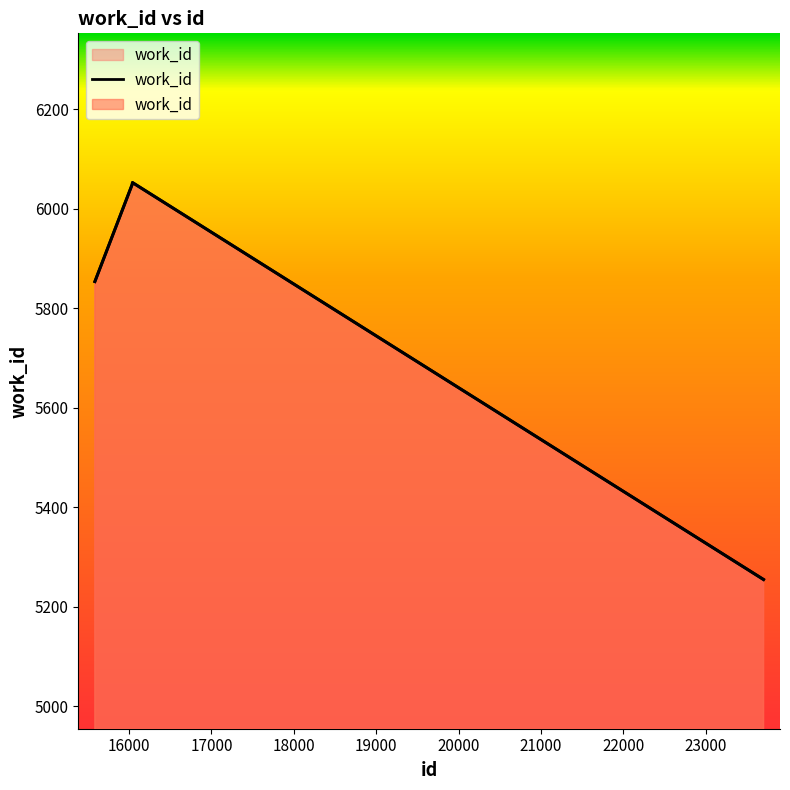

What is the average value?

5803